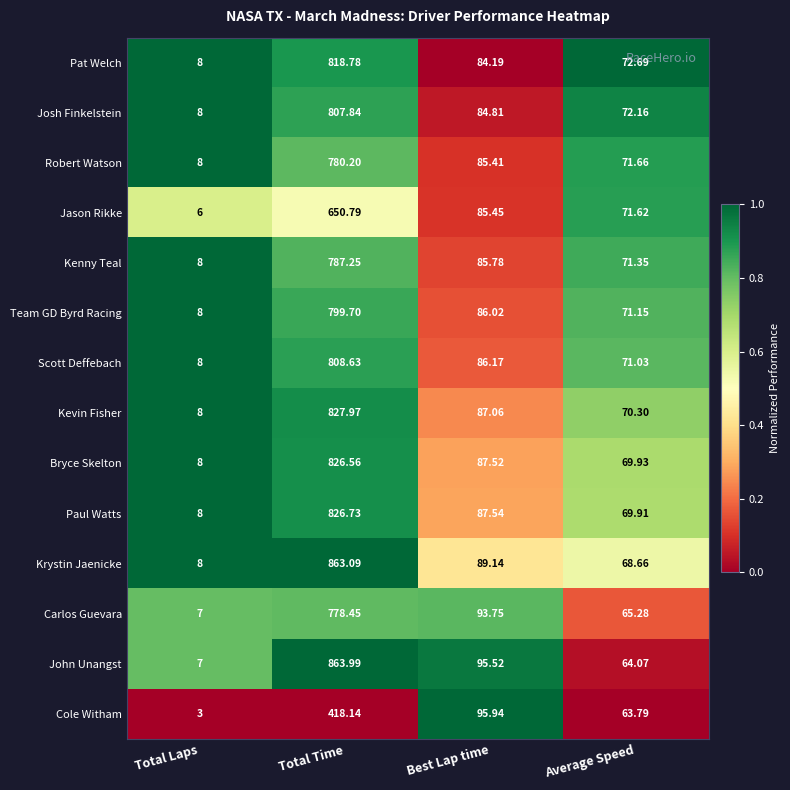

Is the value of Carlos Guevara at Total Laps greater than the value of Kevin Fisher at Average Speed?

No